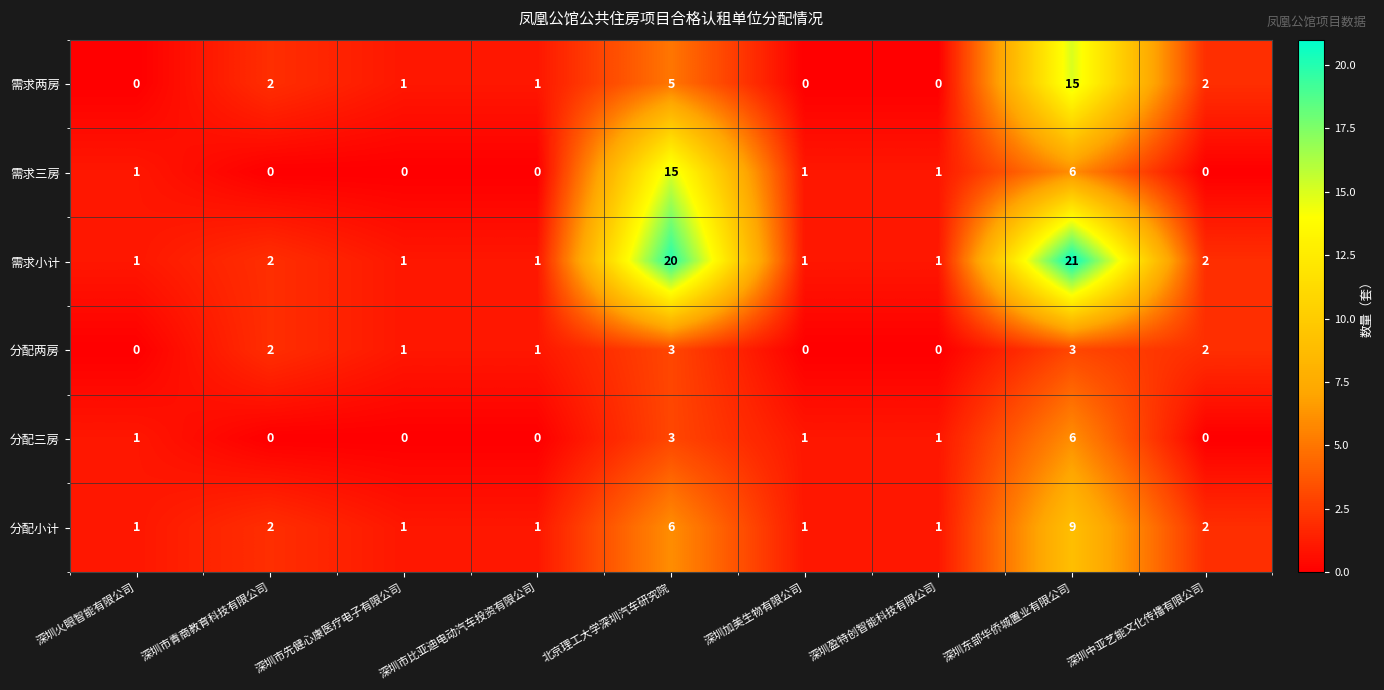

What is the average value of the 需求两房 series?

3